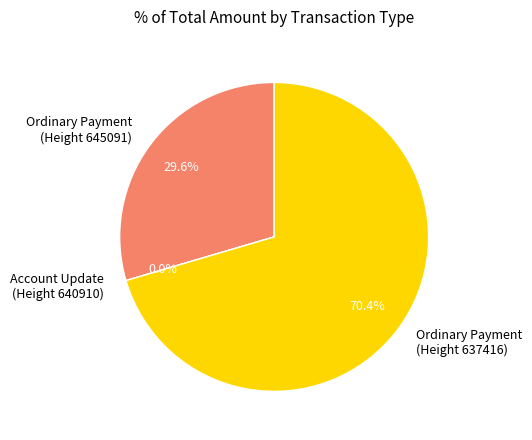

True or false: Ordinary Payment (637416) accounts for 65% of the total.

False